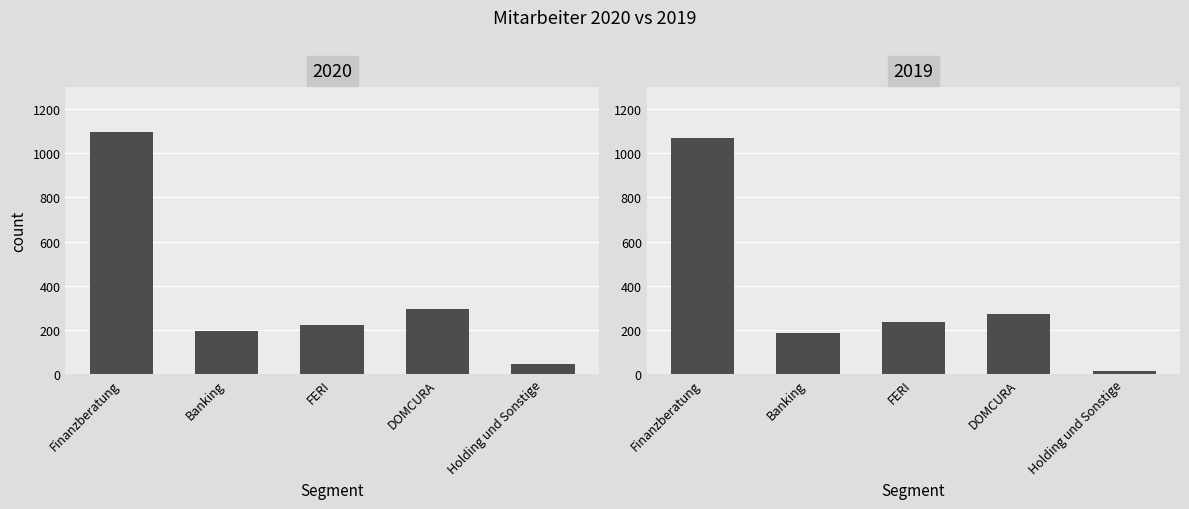

Is the value of 2020 at Finanzberatung greater than the value of 2019 at Holding und Sonstige?

Yes